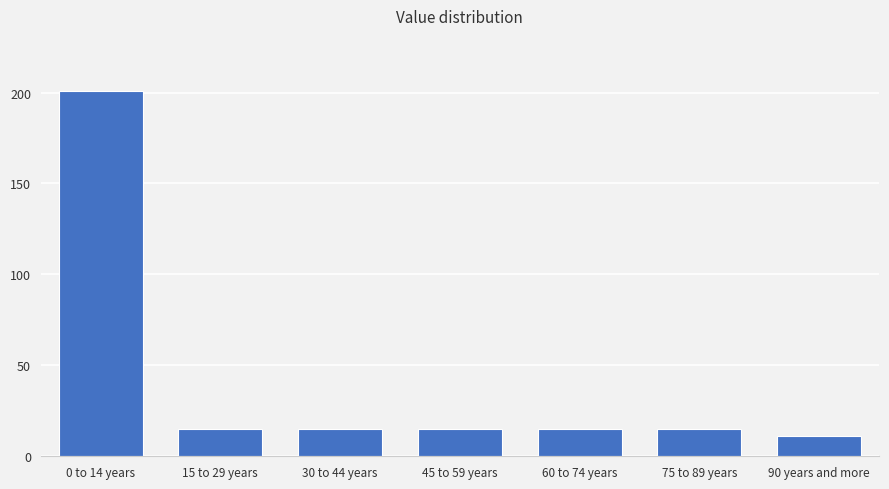

Reading left to right, extract all data points from this chart.

201	15	15	15	15	15	11